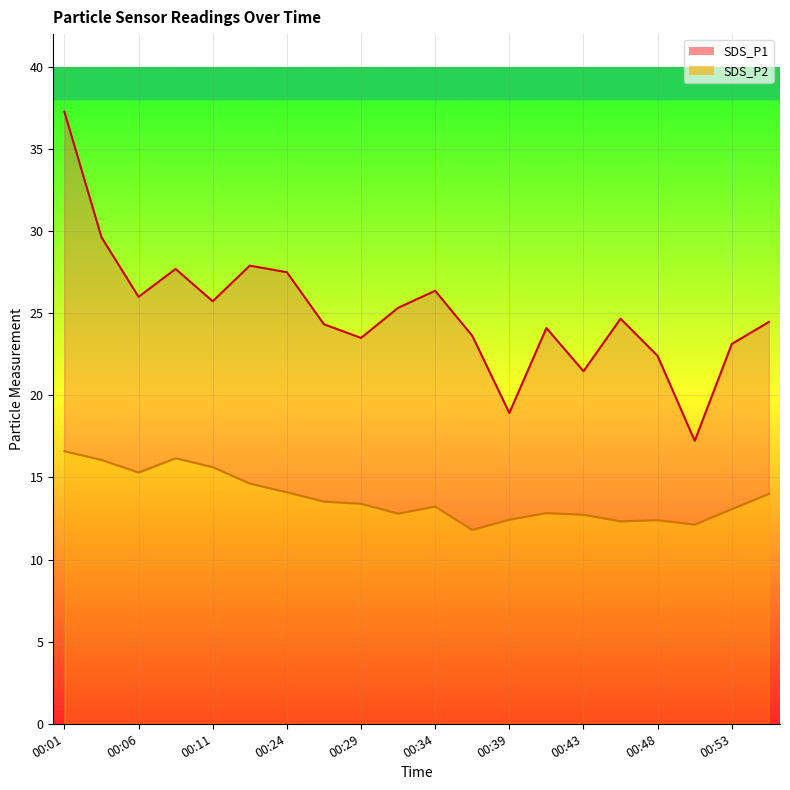

What is the lowest value of the SDS_P2 series?

11.8